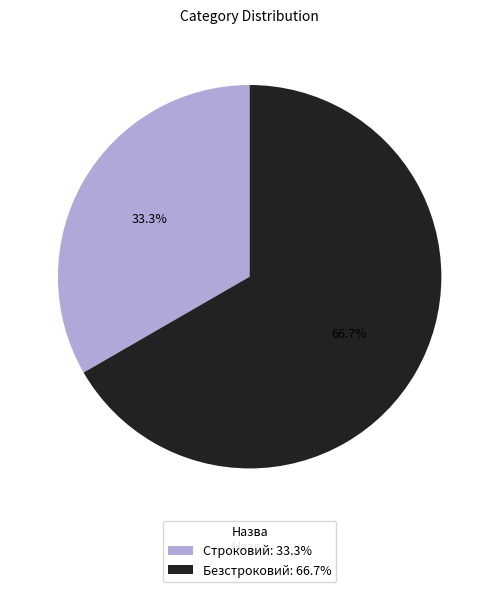

Rank the categories by value from highest to lowest.

Безстроковий, Строковий